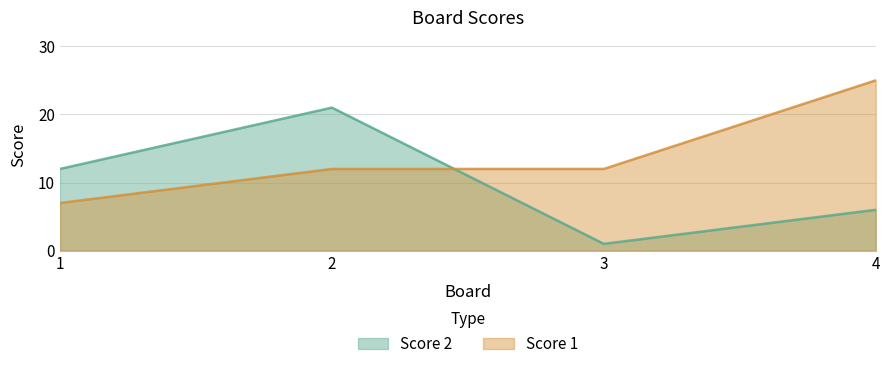

What is the value of the Score 2 point at the 1st from the left?

12